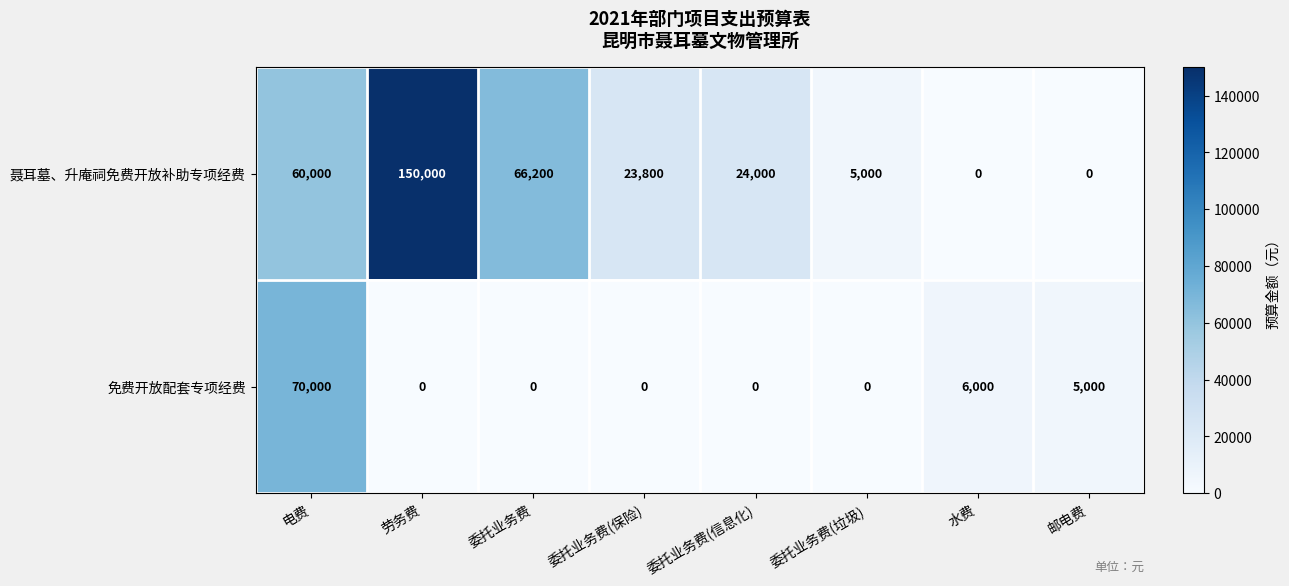

What is the sum of the 免费开放配套专项经费 values at 劳务费 and 邮电费?

5000